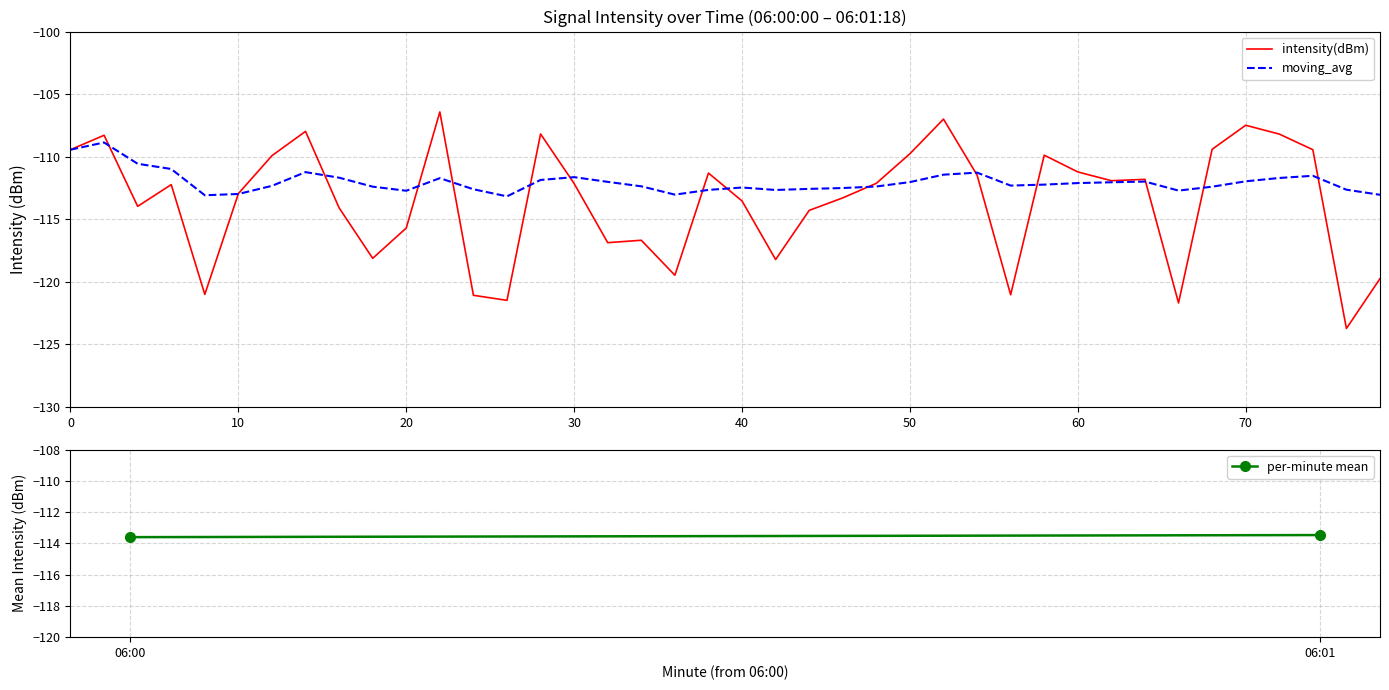

Which series has the largest total across all categories?

moving_avg